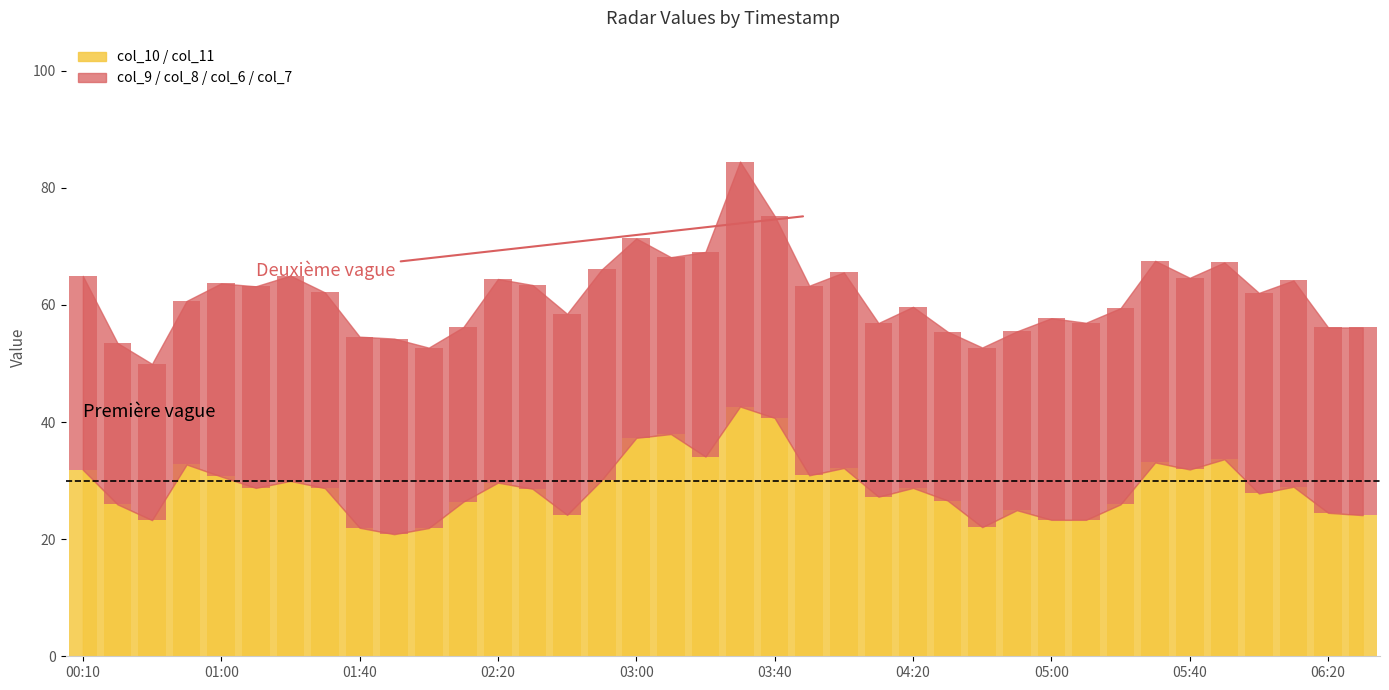

At which category is the sum across all series the highest?

2006/01/07 03:30